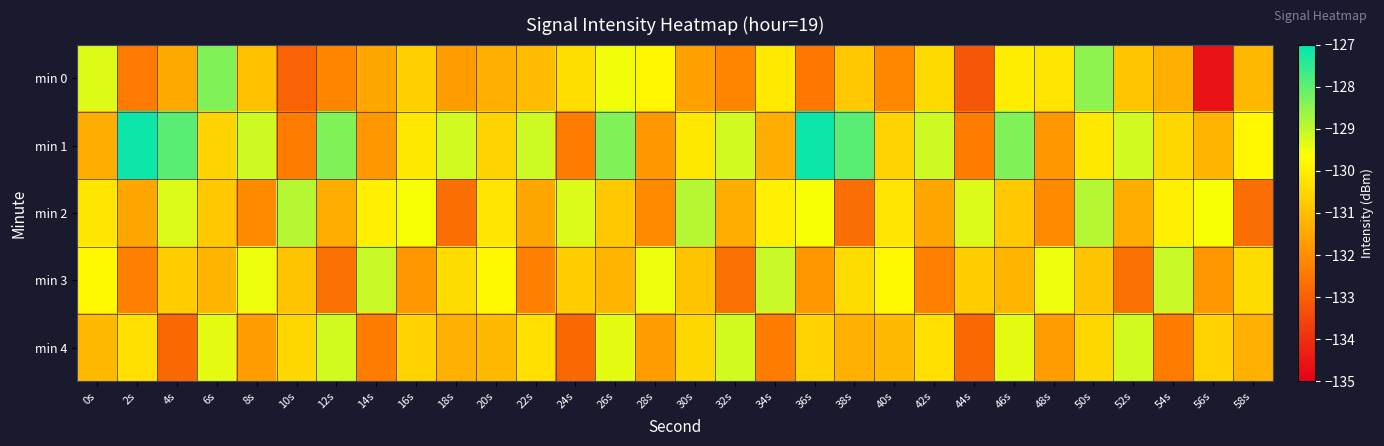

Which series has the largest total across all categories?

min 1